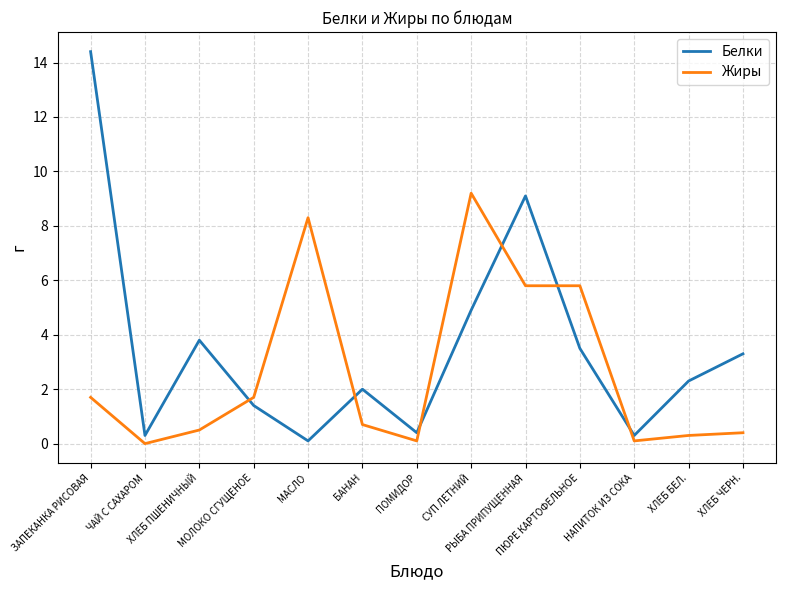

What is the maximum value shown in the chart?

14.4